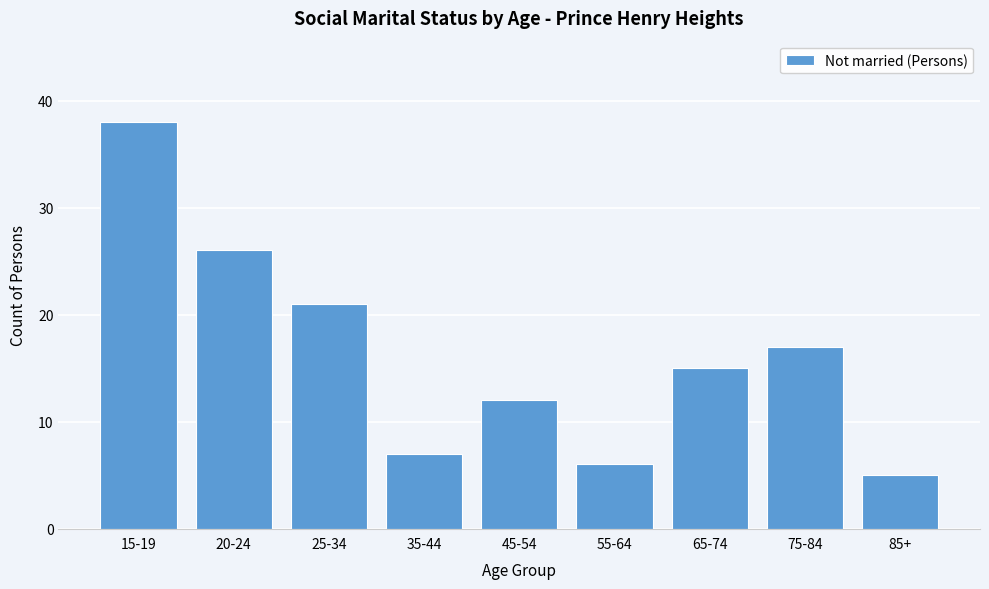

Reading right to left, extract all data points from this chart.

85+=5	75-84=17	65-74=15	55-64=6	45-54=12	35-44=7	25-34=21	20-24=26	15-19=38